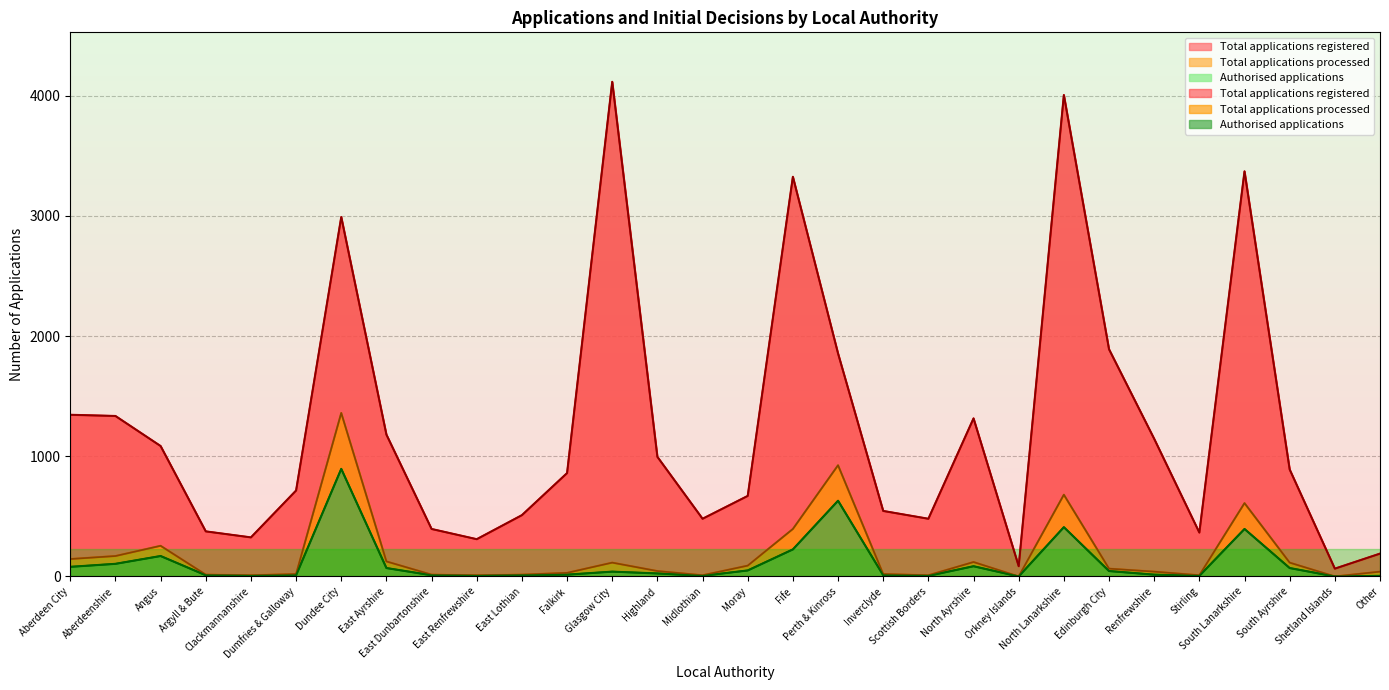

Where is Authorised applications nearest to the value 447?

North Lanarkshire